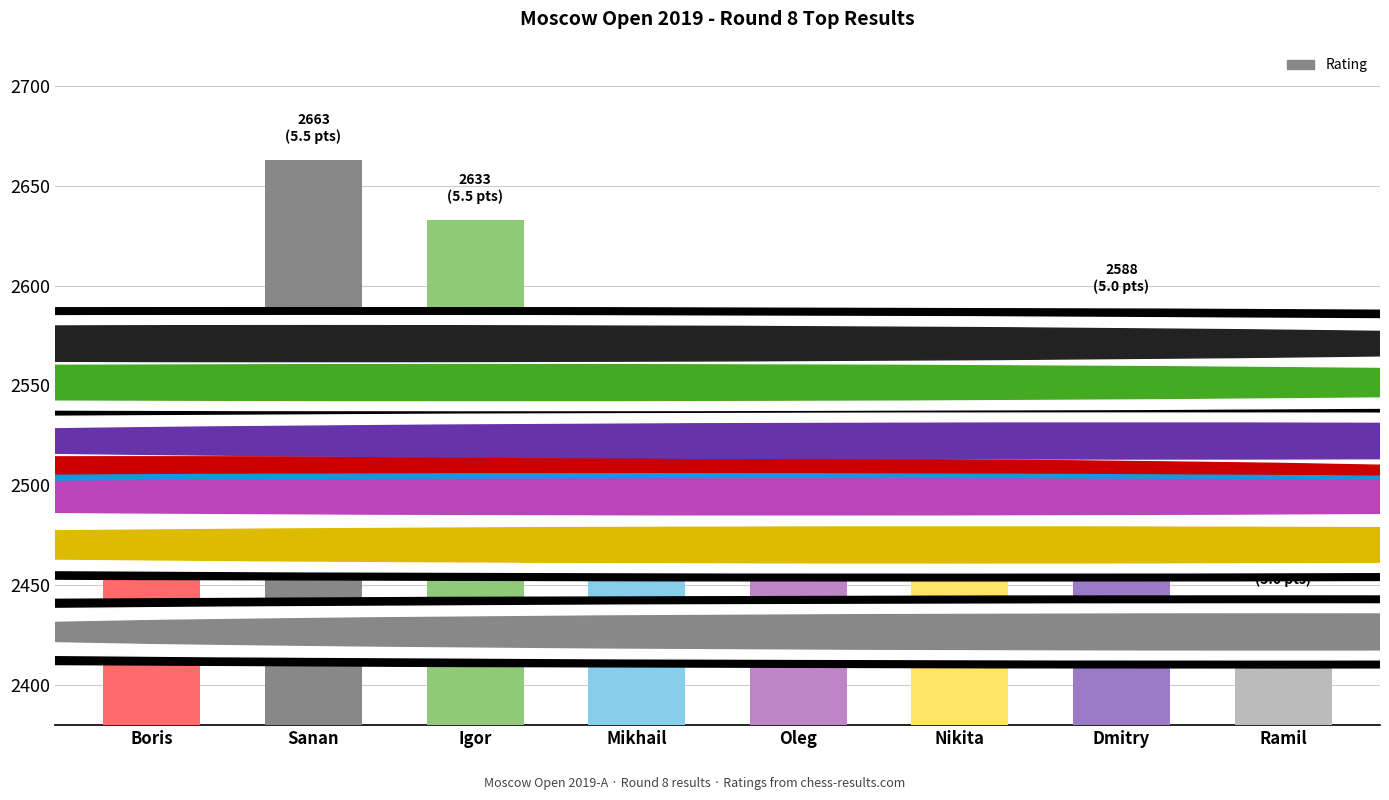

At which label is the value closest to 2552?

Mikhail